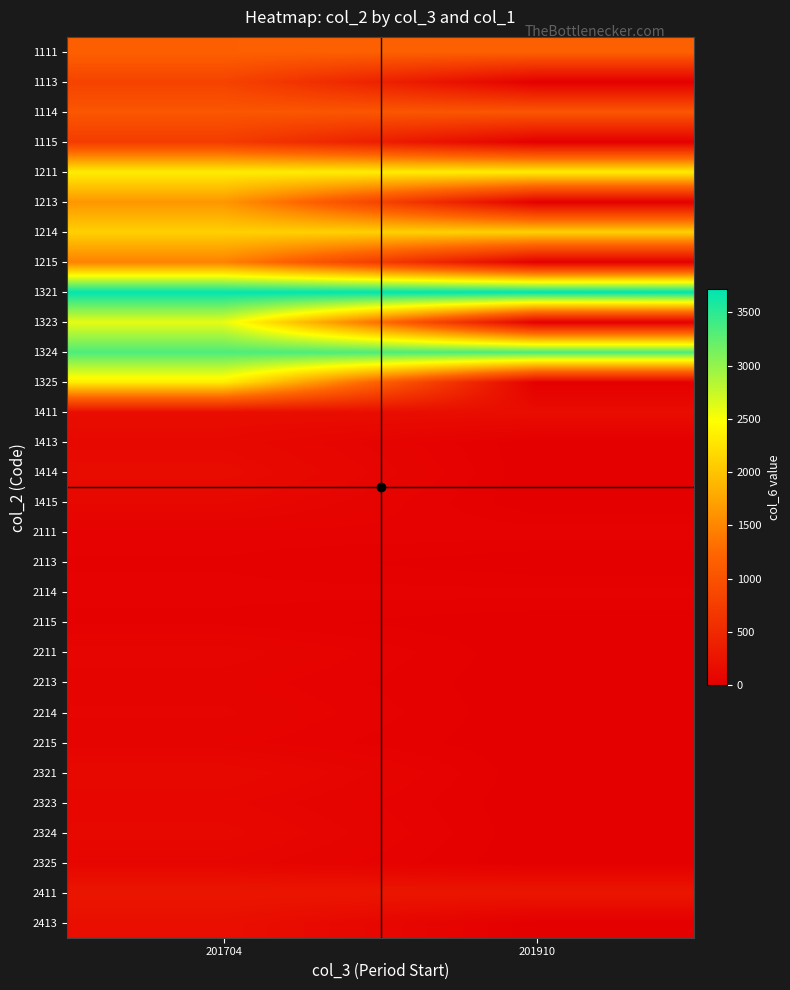

Reading left to right, extract all data points from this chart.

1111: 201704=1168	201910=1172
1113: 201704=818	201910=0
1114: 201704=1051	201910=1055
1115: 201704=736	201910=0
1211: 201704=2335	201910=2342
1213: 201704=1635	201910=0
1214: 201704=2102	201910=2108
1215: 201704=1472	201910=0
1321: 201704=3704	201910=3715
1323: 201704=2593	201910=0
1324: 201704=3334	201910=3344
1325: 201704=2334	201910=0
1411: 201704=165	201910=166
1413: 201704=116	201910=0
1414: 201704=149	201910=0
1415: 201704=104	201910=0
2111: 201704=38	201910=39
2113: 201704=27	201910=0
2114: 201704=34	201910=35
2115: 201704=24	201910=0
2211: 201704=77	201910=0
2213: 201704=54	201910=0
2214: 201704=69	201910=0
2215: 201704=49	201910=0
2321: 201704=122	201910=0
2323: 201704=85	201910=0
2324: 201704=110	201910=0
2325: 201704=77	201910=0
2411: 201704=266	201910=267
2413: 201704=186	201910=0